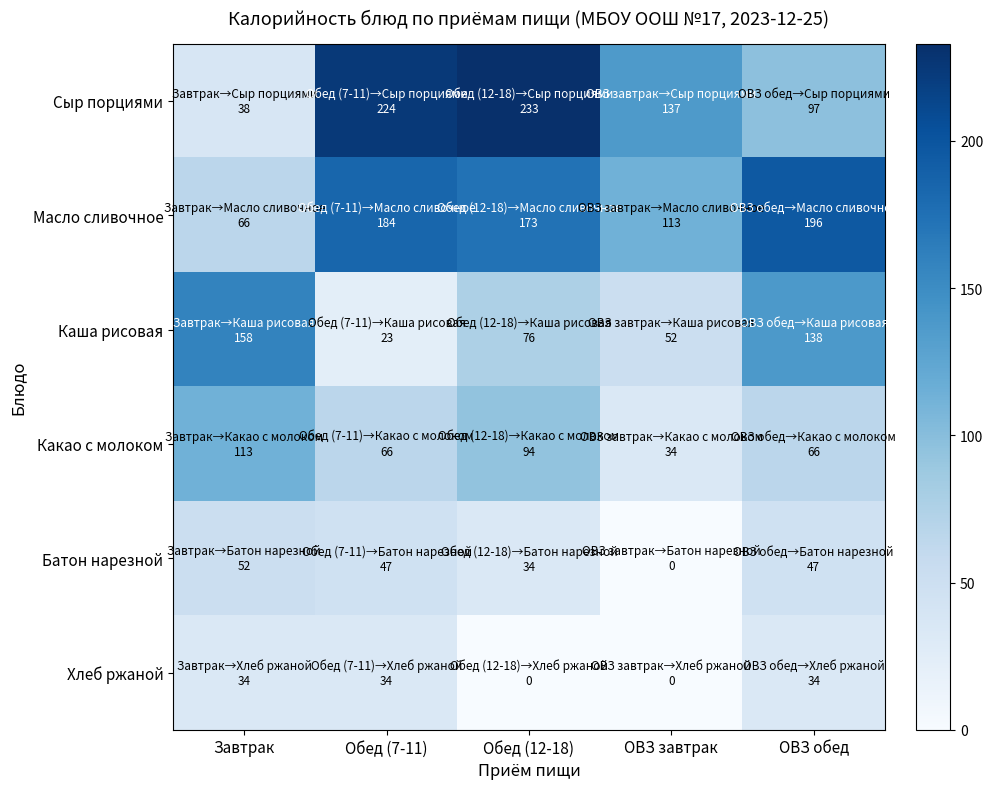

Which series has the widest spread of values?

Сыр порциями